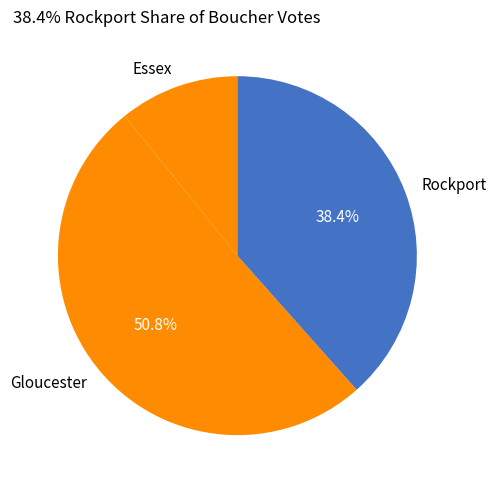

What is the smallest slice in the pie chart?

Essex